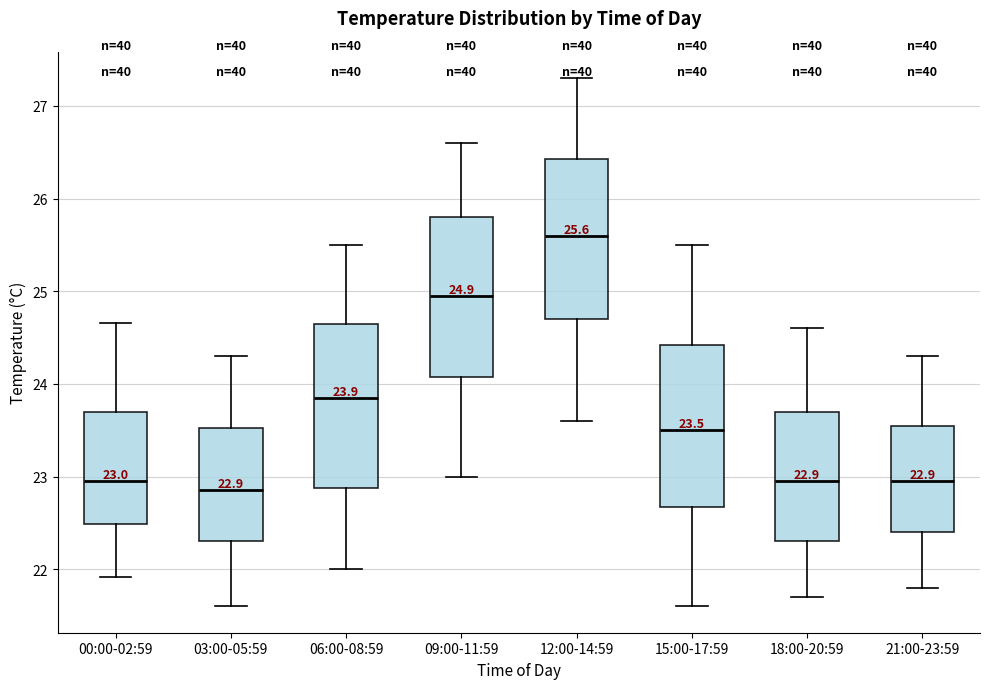

Which box's median line is the highest?

12:00-14:59